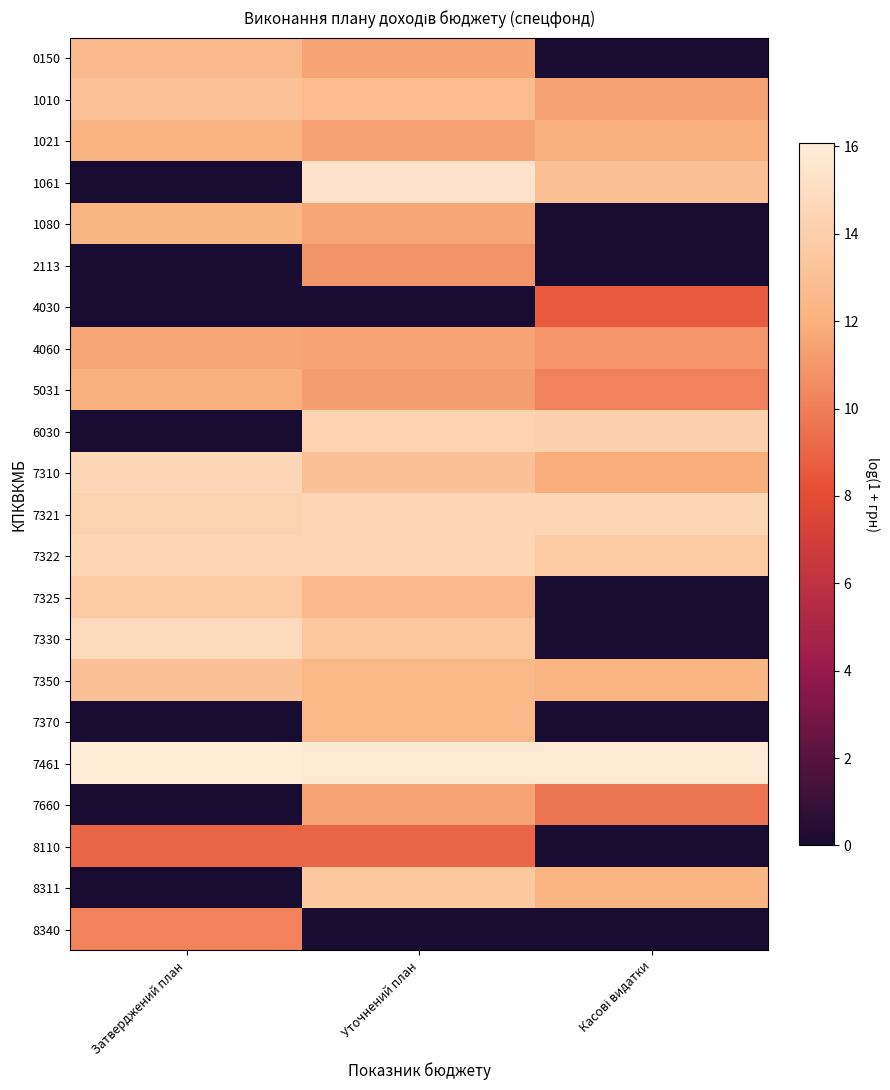

Reading right to left, extract all data points from this chart.

0150: Касові видатки=0.0	Уточнений план=11.5	Затверджений план=12.6
1010: Касові видатки=11.4	Уточнений план=12.6	Затверджений план=13.2
1021: Касові видатки=12.0	Уточнений план=11.4	Затверджений план=12.1
1061: Касові видатки=13.1	Уточнений план=15.4	Затверджений план=0.0
1080: Касові видатки=0.0	Уточнений план=11.6	Затверджений план=12.3
2113: Касові видатки=0.0	Уточнений план=10.8	Затверджений план=0.0
4030: Касові видатки=8.6	Уточнений план=0.0	Затверджений план=0.0
4060: Касові видатки=11.0	Уточнений план=11.5	Затверджений план=11.6
5031: Касові видатки=10.2	Уточнений план=11.3	Затверджений план=12.0
6030: Касові видатки=14.1	Уточнений план=14.2	Затверджений план=0.0
7310: Касові видатки=11.9	Уточнений план=13.1	Затверджений план=14.5
7321: Касові видатки=14.5	Уточнений план=14.6	Затверджений план=14.3
7322: Касові видатки=13.7	Уточнений план=14.5	Затверджений план=14.5
7325: Касові видатки=0.0	Уточнений план=12.6	Затверджений план=13.8
7330: Касові видатки=0.0	Уточнений план=13.5	Затверджений план=14.8
7350: Касові видатки=12.1	Уточнений план=12.4	Затверджений план=13.0
7370: Касові видатки=0.0	Уточнений план=12.4	Затверджений план=0.0
7461: Касові видатки=15.9	Уточнений план=15.9	Затверджений план=16.1
7660: Касові видатки=9.7	Уточнений план=11.5	Затверджений план=0.0
8110: Касові видатки=0.0	Уточнений план=9.0	Затверджений план=9.0
8311: Касові видатки=12.2	Уточнений план=13.5	Затверджений план=0.0
8340: Касові видатки=0.0	Уточнений план=0.0	Затверджений план=10.2